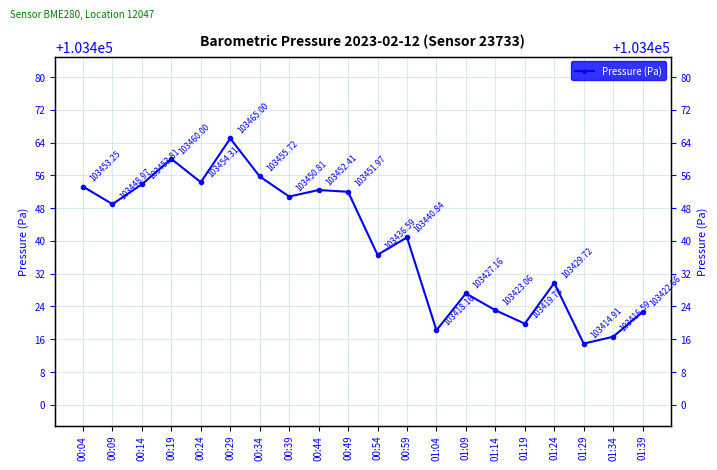

Does the chart have visible grid lines?

Yes